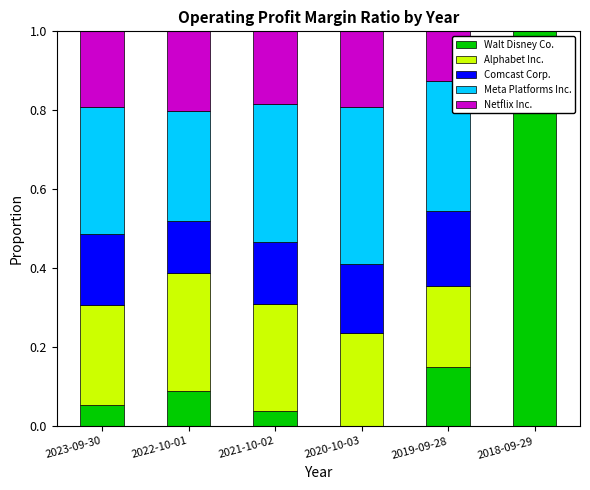

What is the total value across all series at 2020-10-03?

1.0